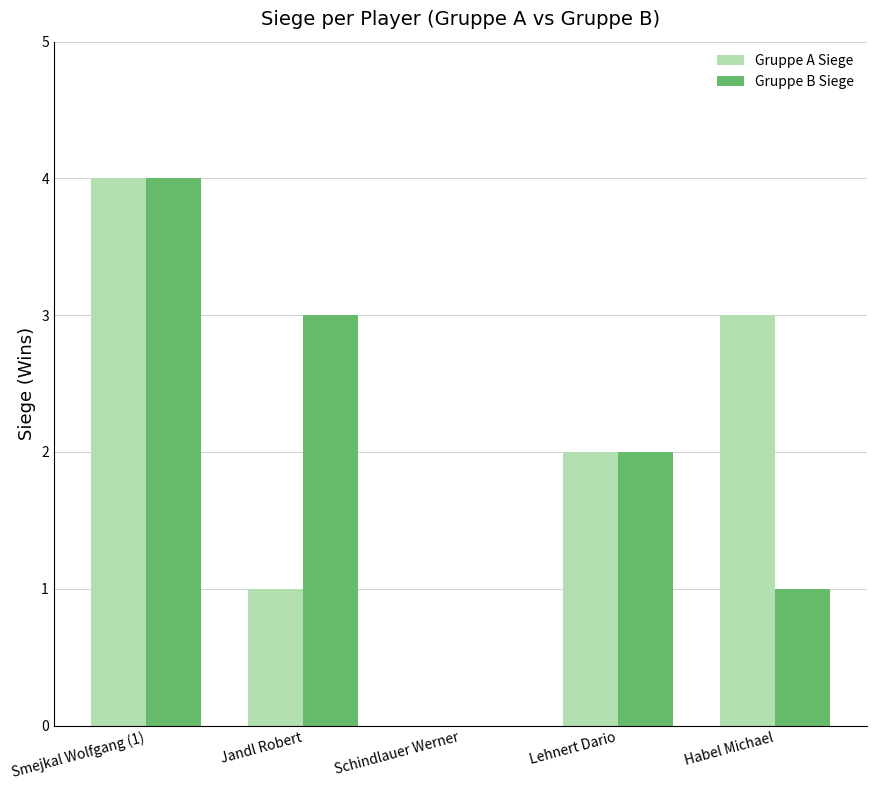

What is the total value across all series at Smejkal Wolfgang (1)?

8